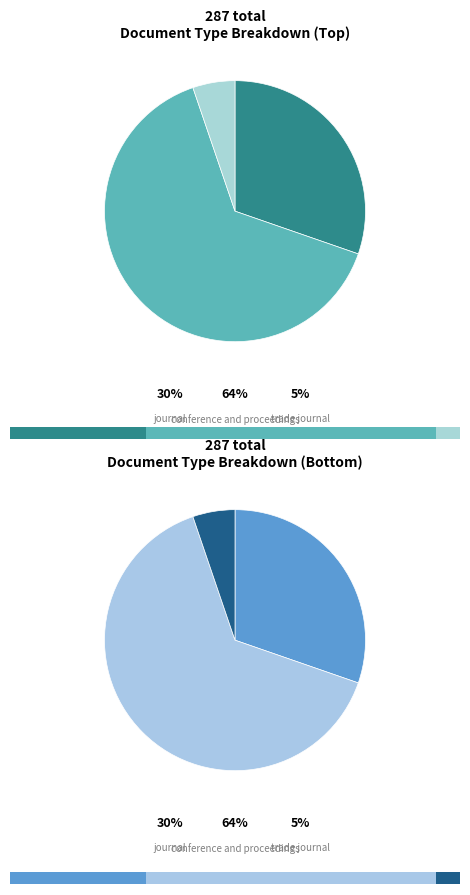

Does conference and proceedings account for over 50% of the chart?

Yes